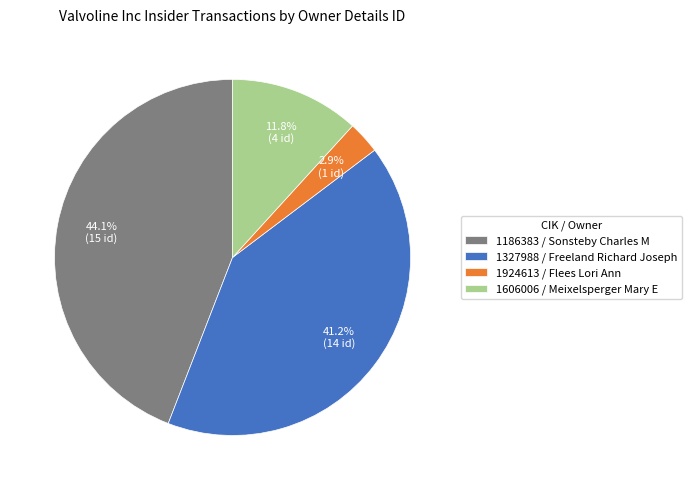

How many segments does this pie chart have?

4